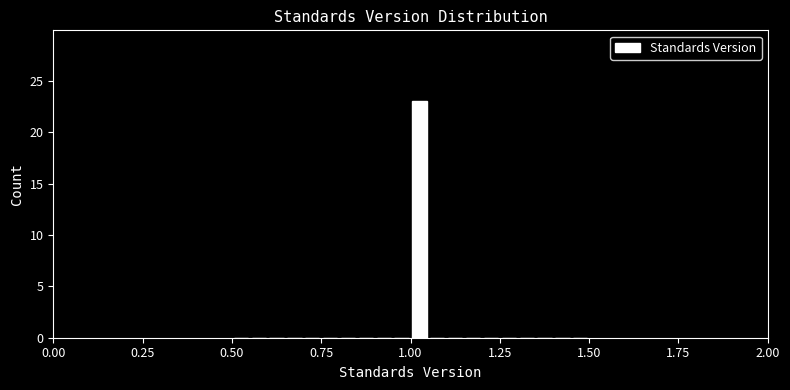

Around what value on the x-axis is the tallest bar? Give the approximate position of its centre, as read against the axis.

1.05